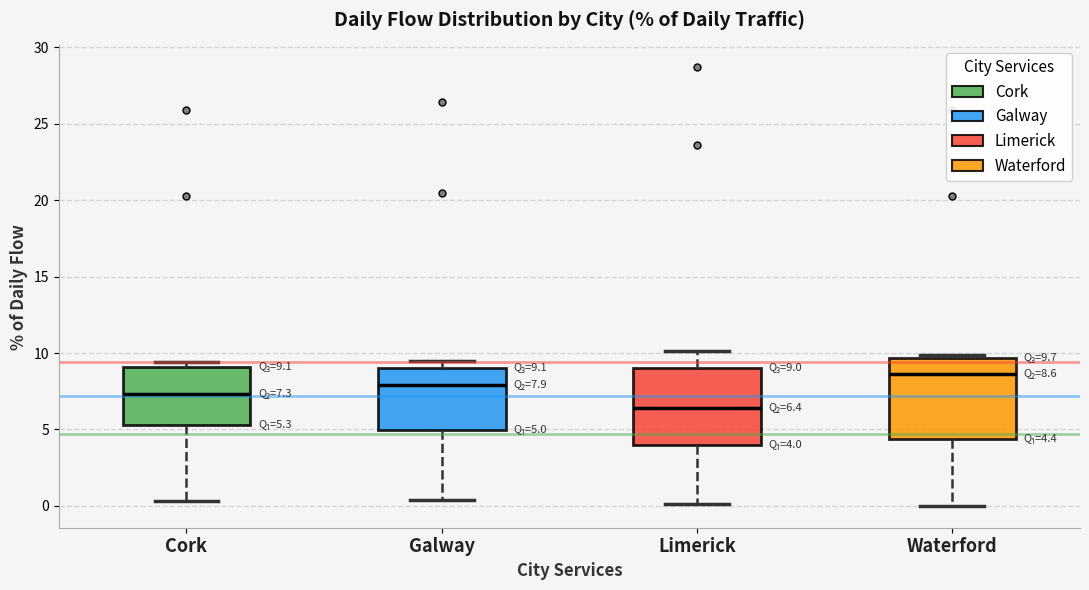

Which box has the lowest median line?

Limerick